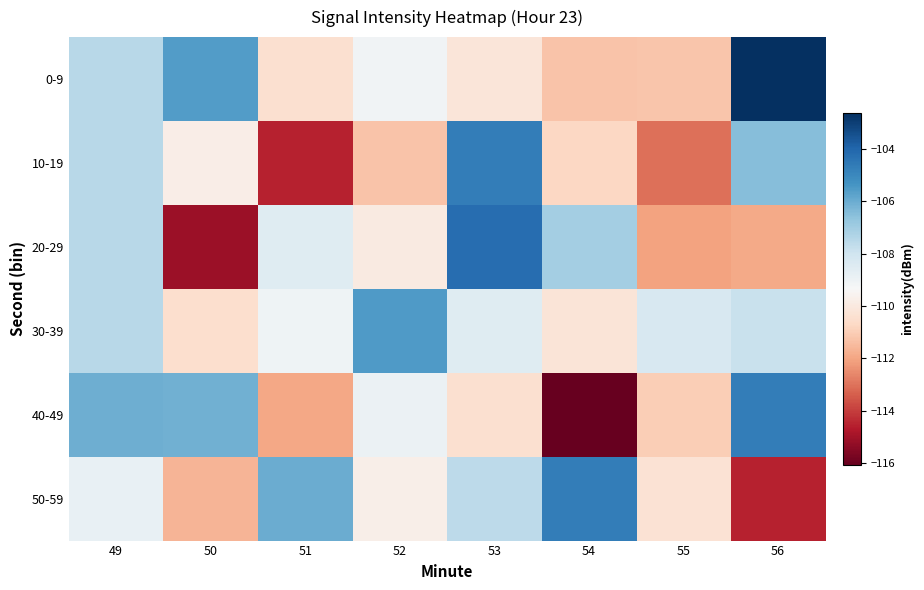

What is the total value across all series at 55?

-665.9